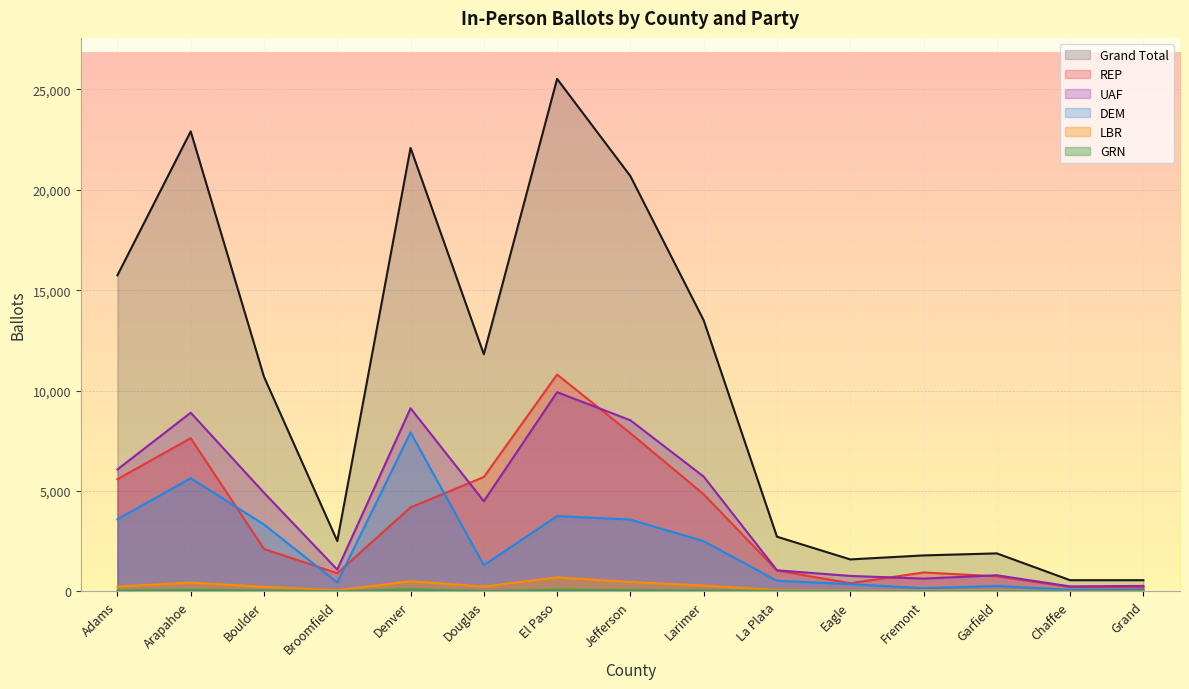

What is the value of the LBR point at the 6th from the left?

236